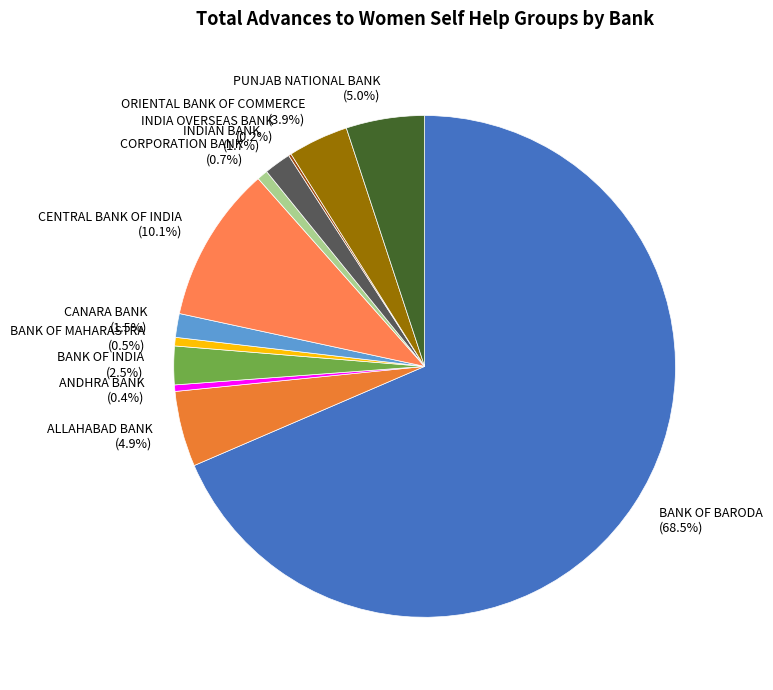

Which slice is the largest?

BANK OF BARODA